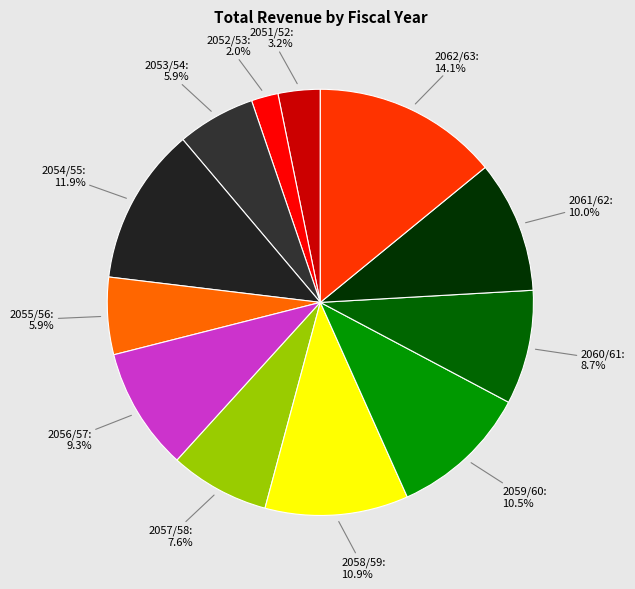

Does any single category account for the majority?

No